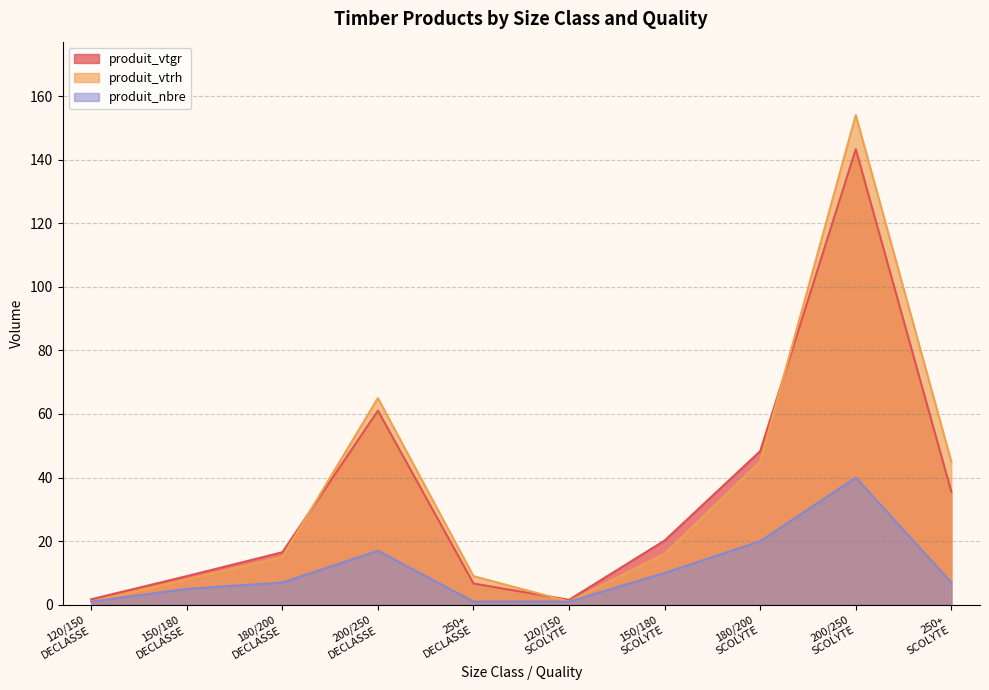

At which category is the sum across all series the highest?

200/250
SCOLYTE